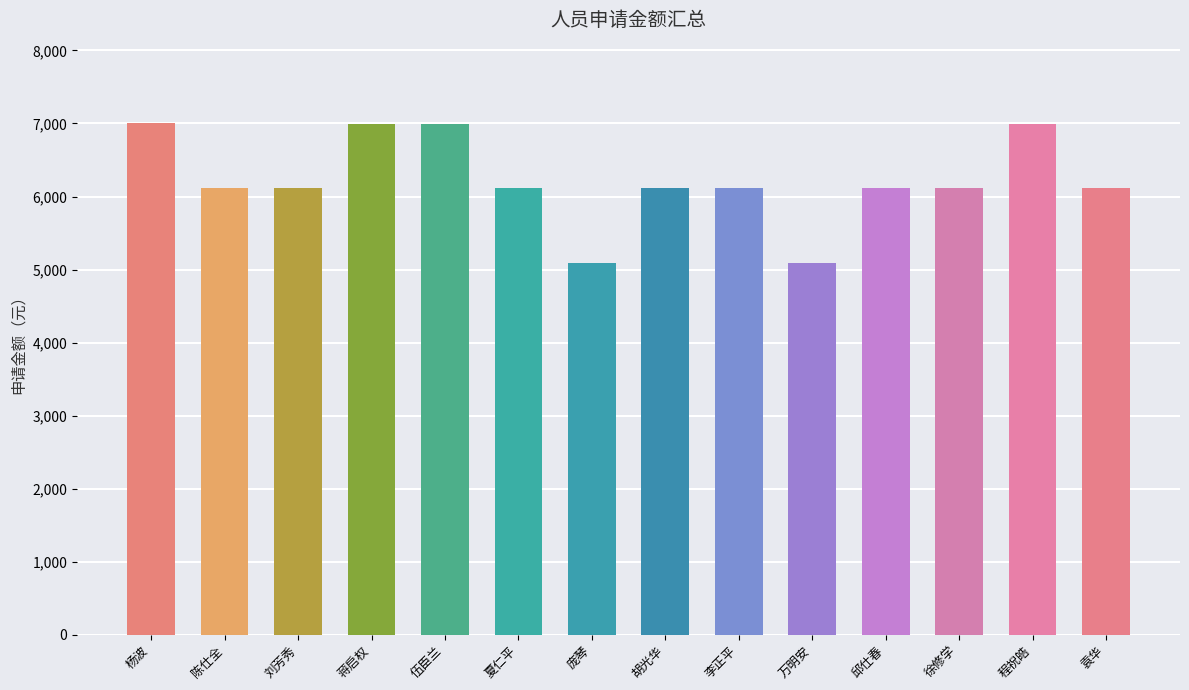

What is the change in value from 杨波 to 袁华?

-885.7